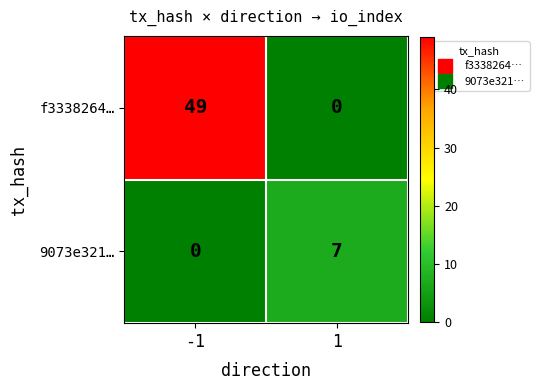

True or false: f3338264… has a value of 49 at -1.

True